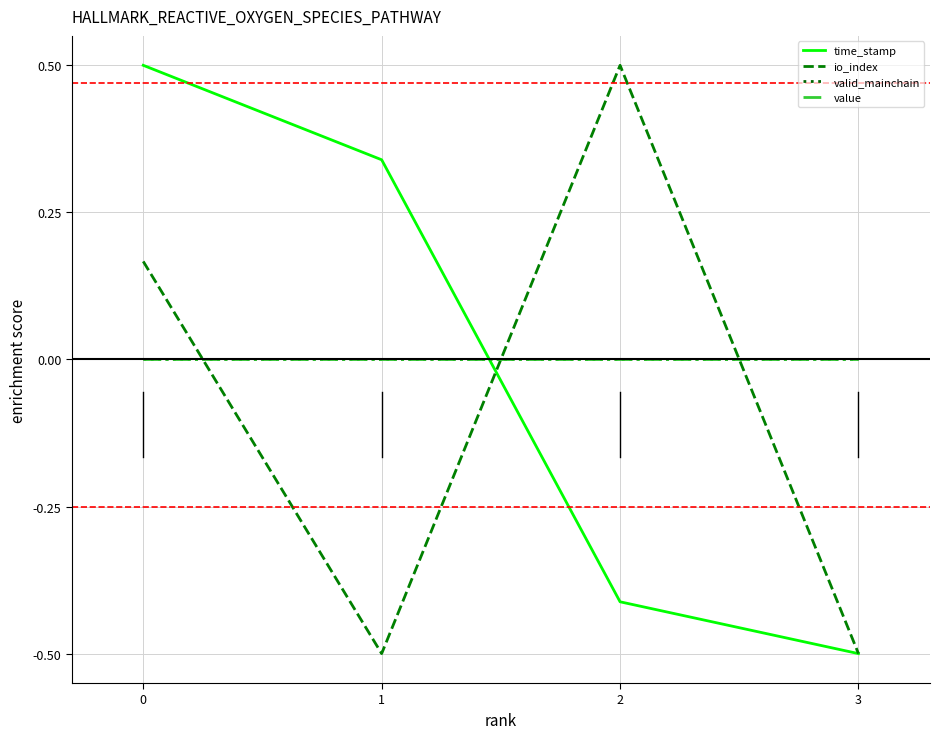

What is the difference between the second highest and minimum values in the time_stamp series?

0.8